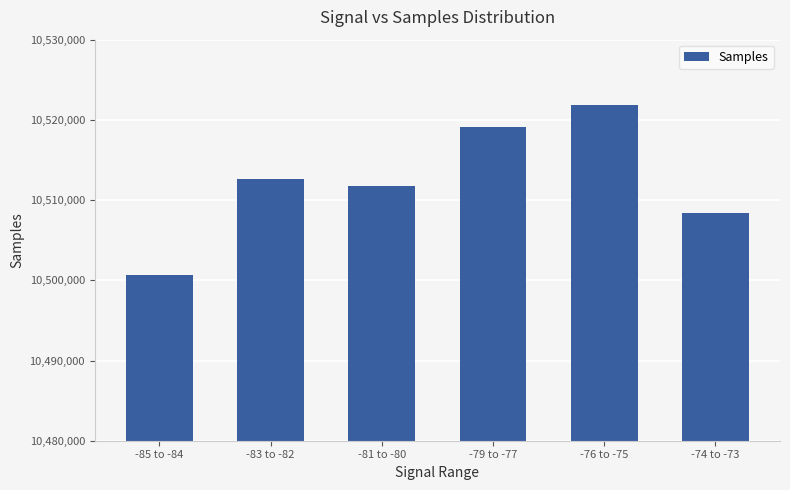

What is the change in value from -79 to -77 to -76 to -75?

+2713